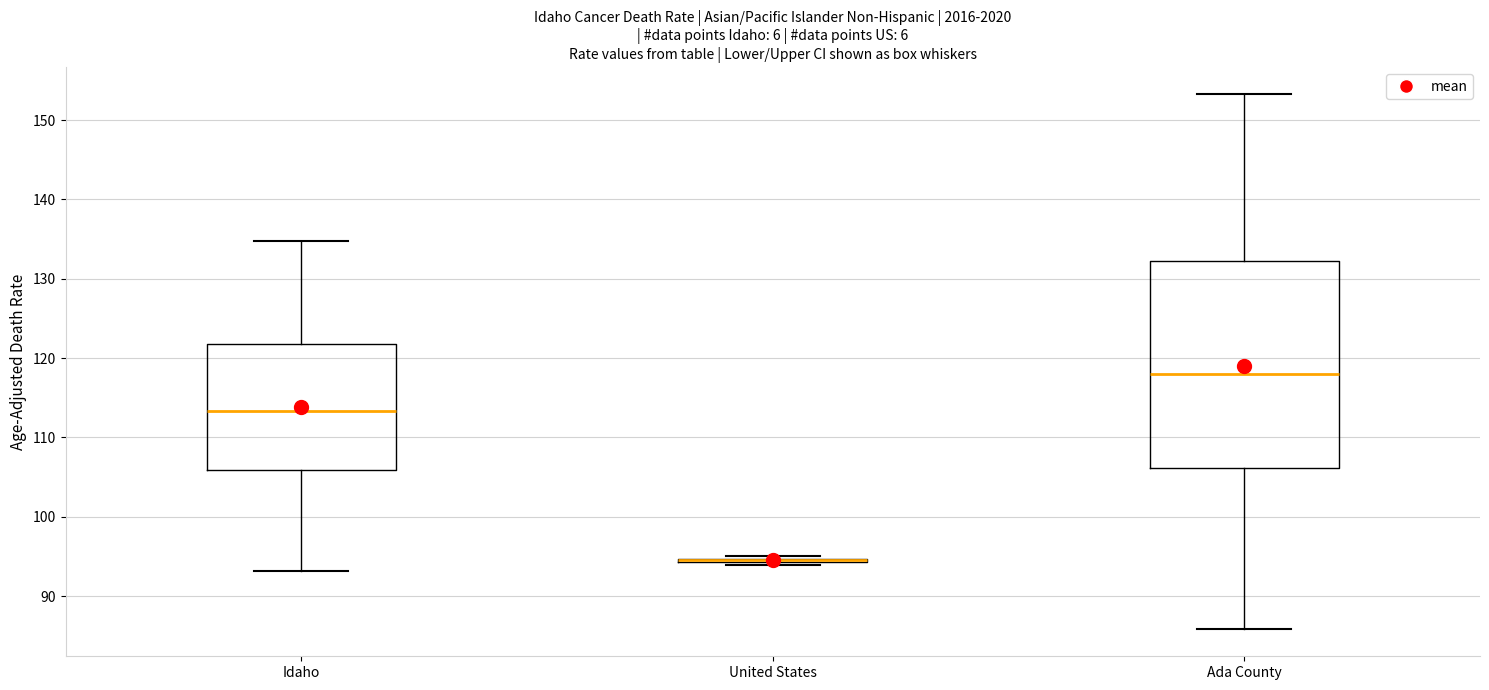

Where does the upper whisker of the box for Idaho end on the y-axis? The values are not printed on the chart, so give them approximately, as read against the axis.

135